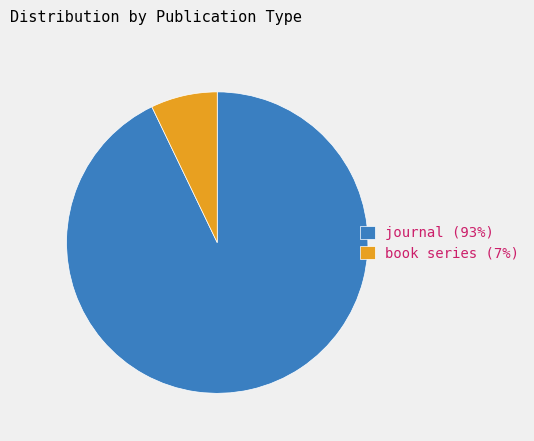

Which has a higher value, book series (7%) or journal (93%)?

journal (93%)